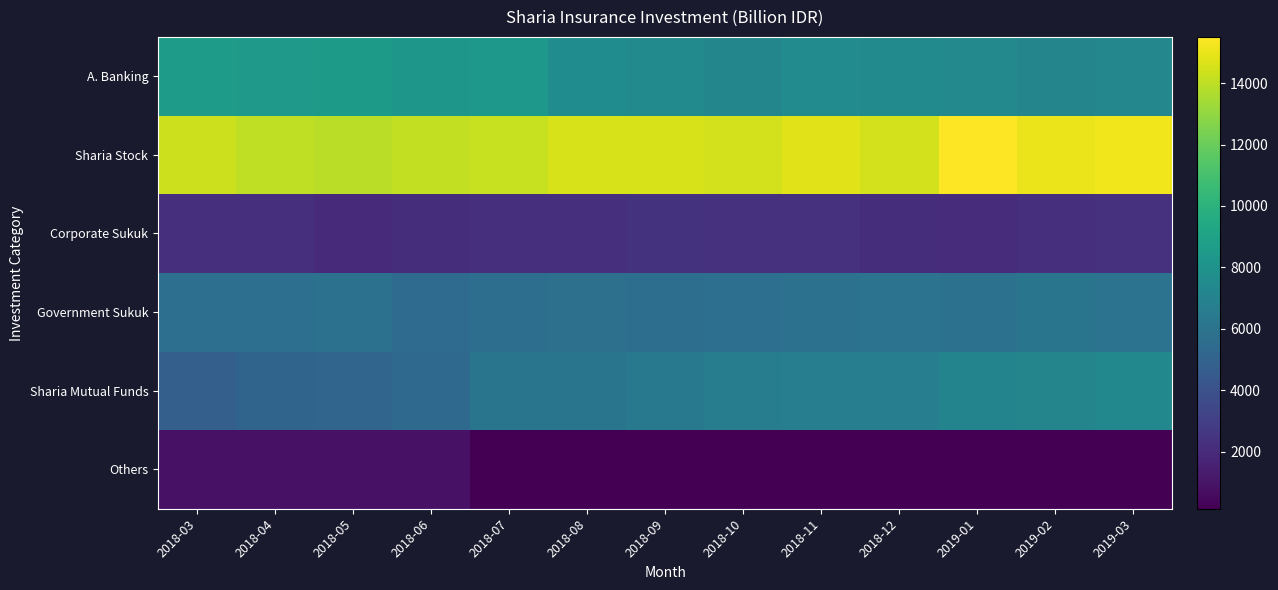

Which has a higher value, 2018-06 or 2018-03?

2018-03